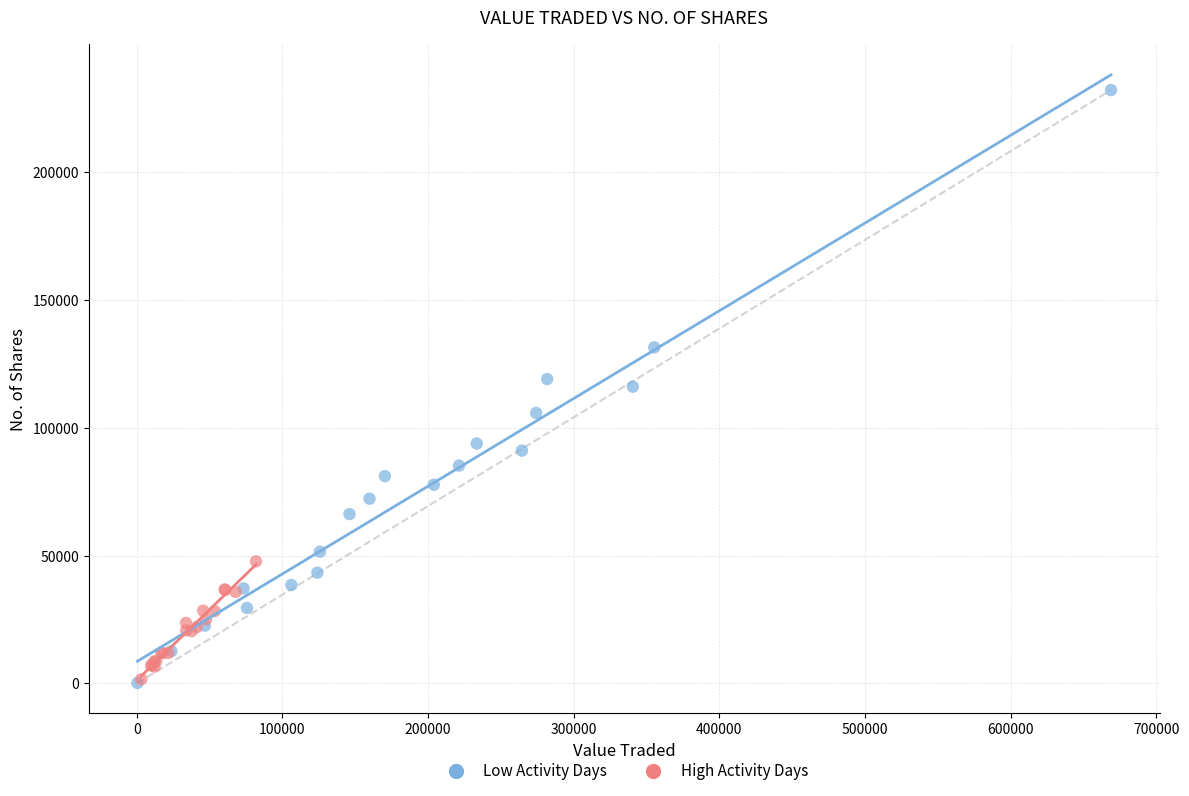

Which series has the widest spread of Y values?

Low Activity Days